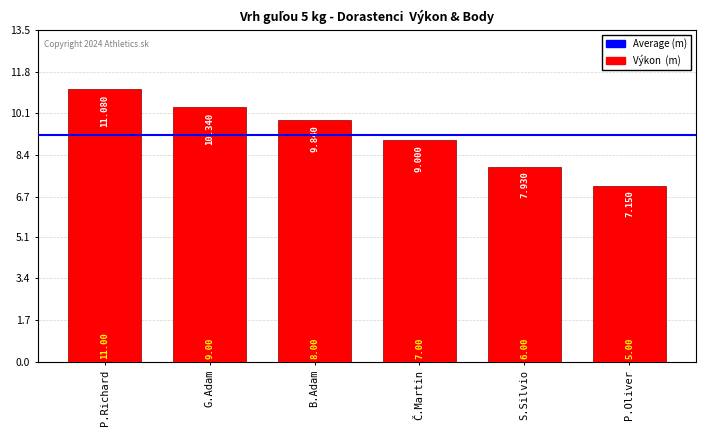

What is the label of the 5th bar from the right?

G.Adam